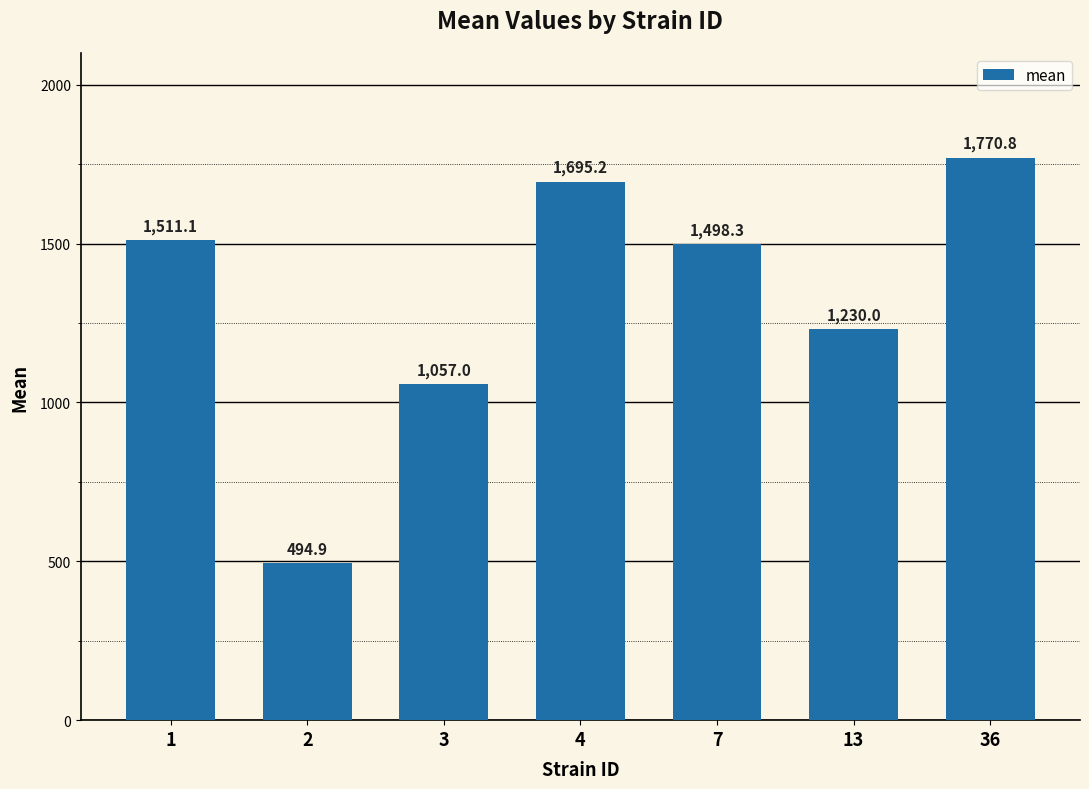

True or false: the data shows 1511.1 at 1.

True